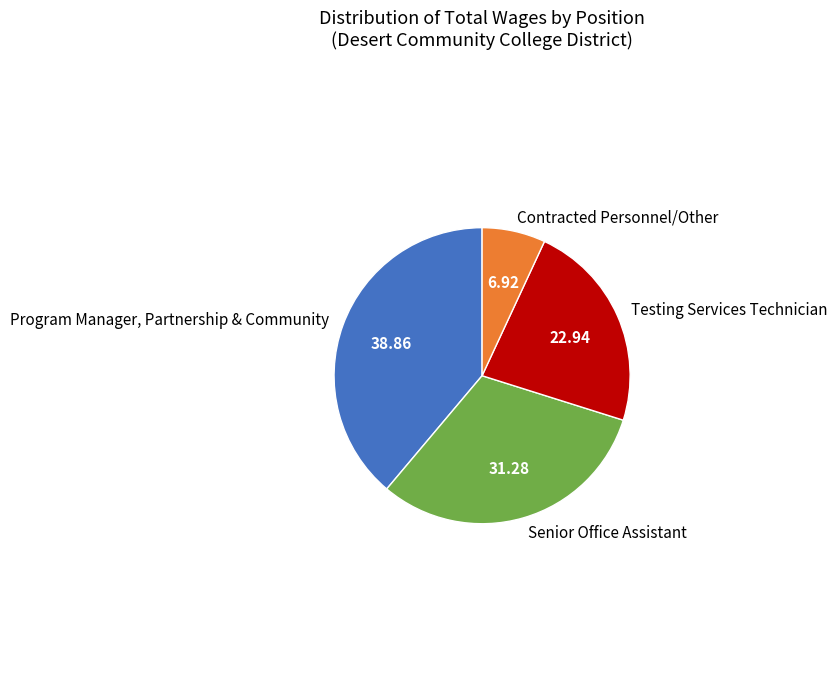

The Testing Services Technician slice represents 31% of the pie. True or false?

False